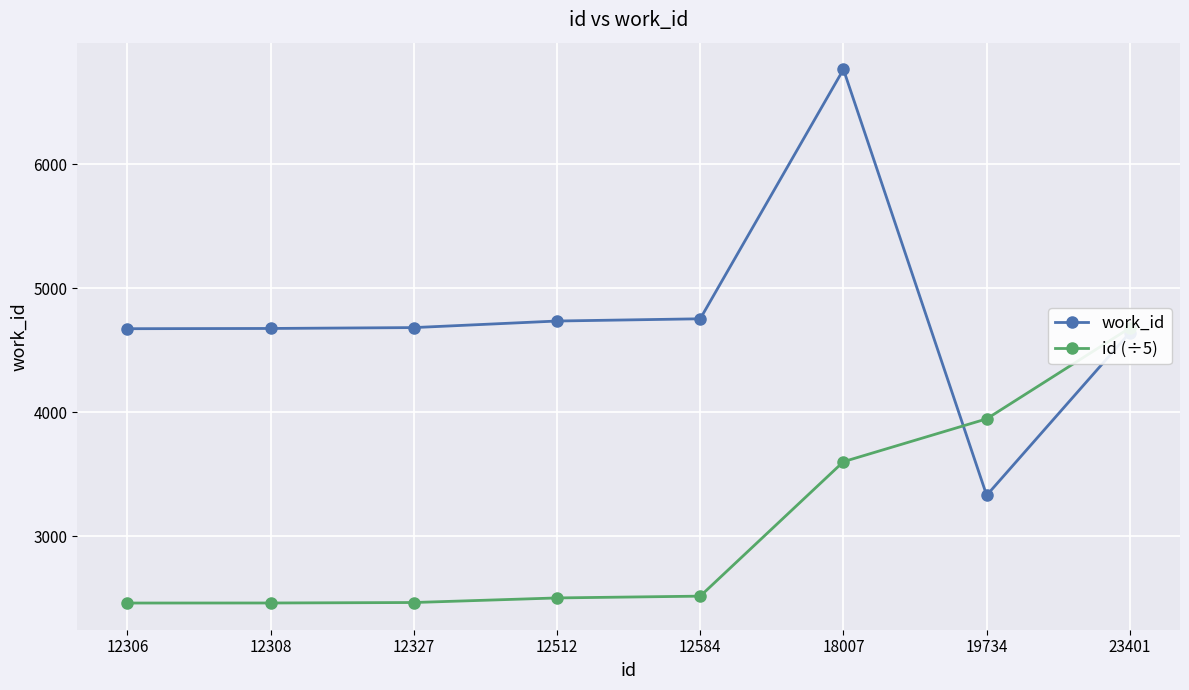

How many values in the id (÷5) series are below 2516?

4